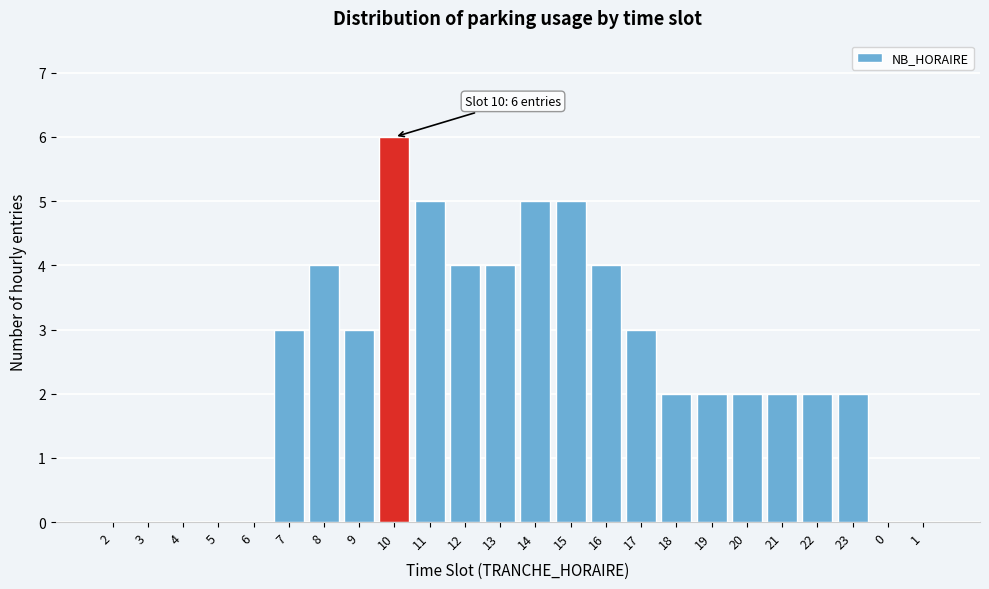

Reading right to left, extract all data points from this chart.

1=0	0=0	23=2	22=2	21=2	20=2	19=2	18=2	17=3	16=4	15=5	14=5	13=4	12=4	11=5	10=6	9=3	8=4	7=3	6=0	5=0	4=0	3=0	2=0